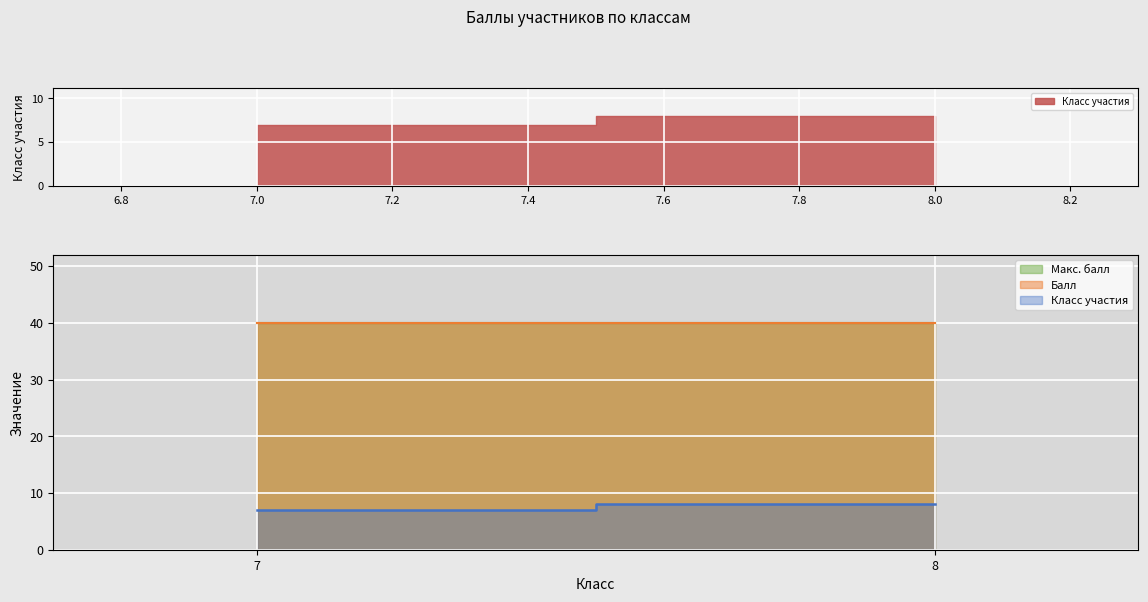

What value does the Балл series have at 8?

40